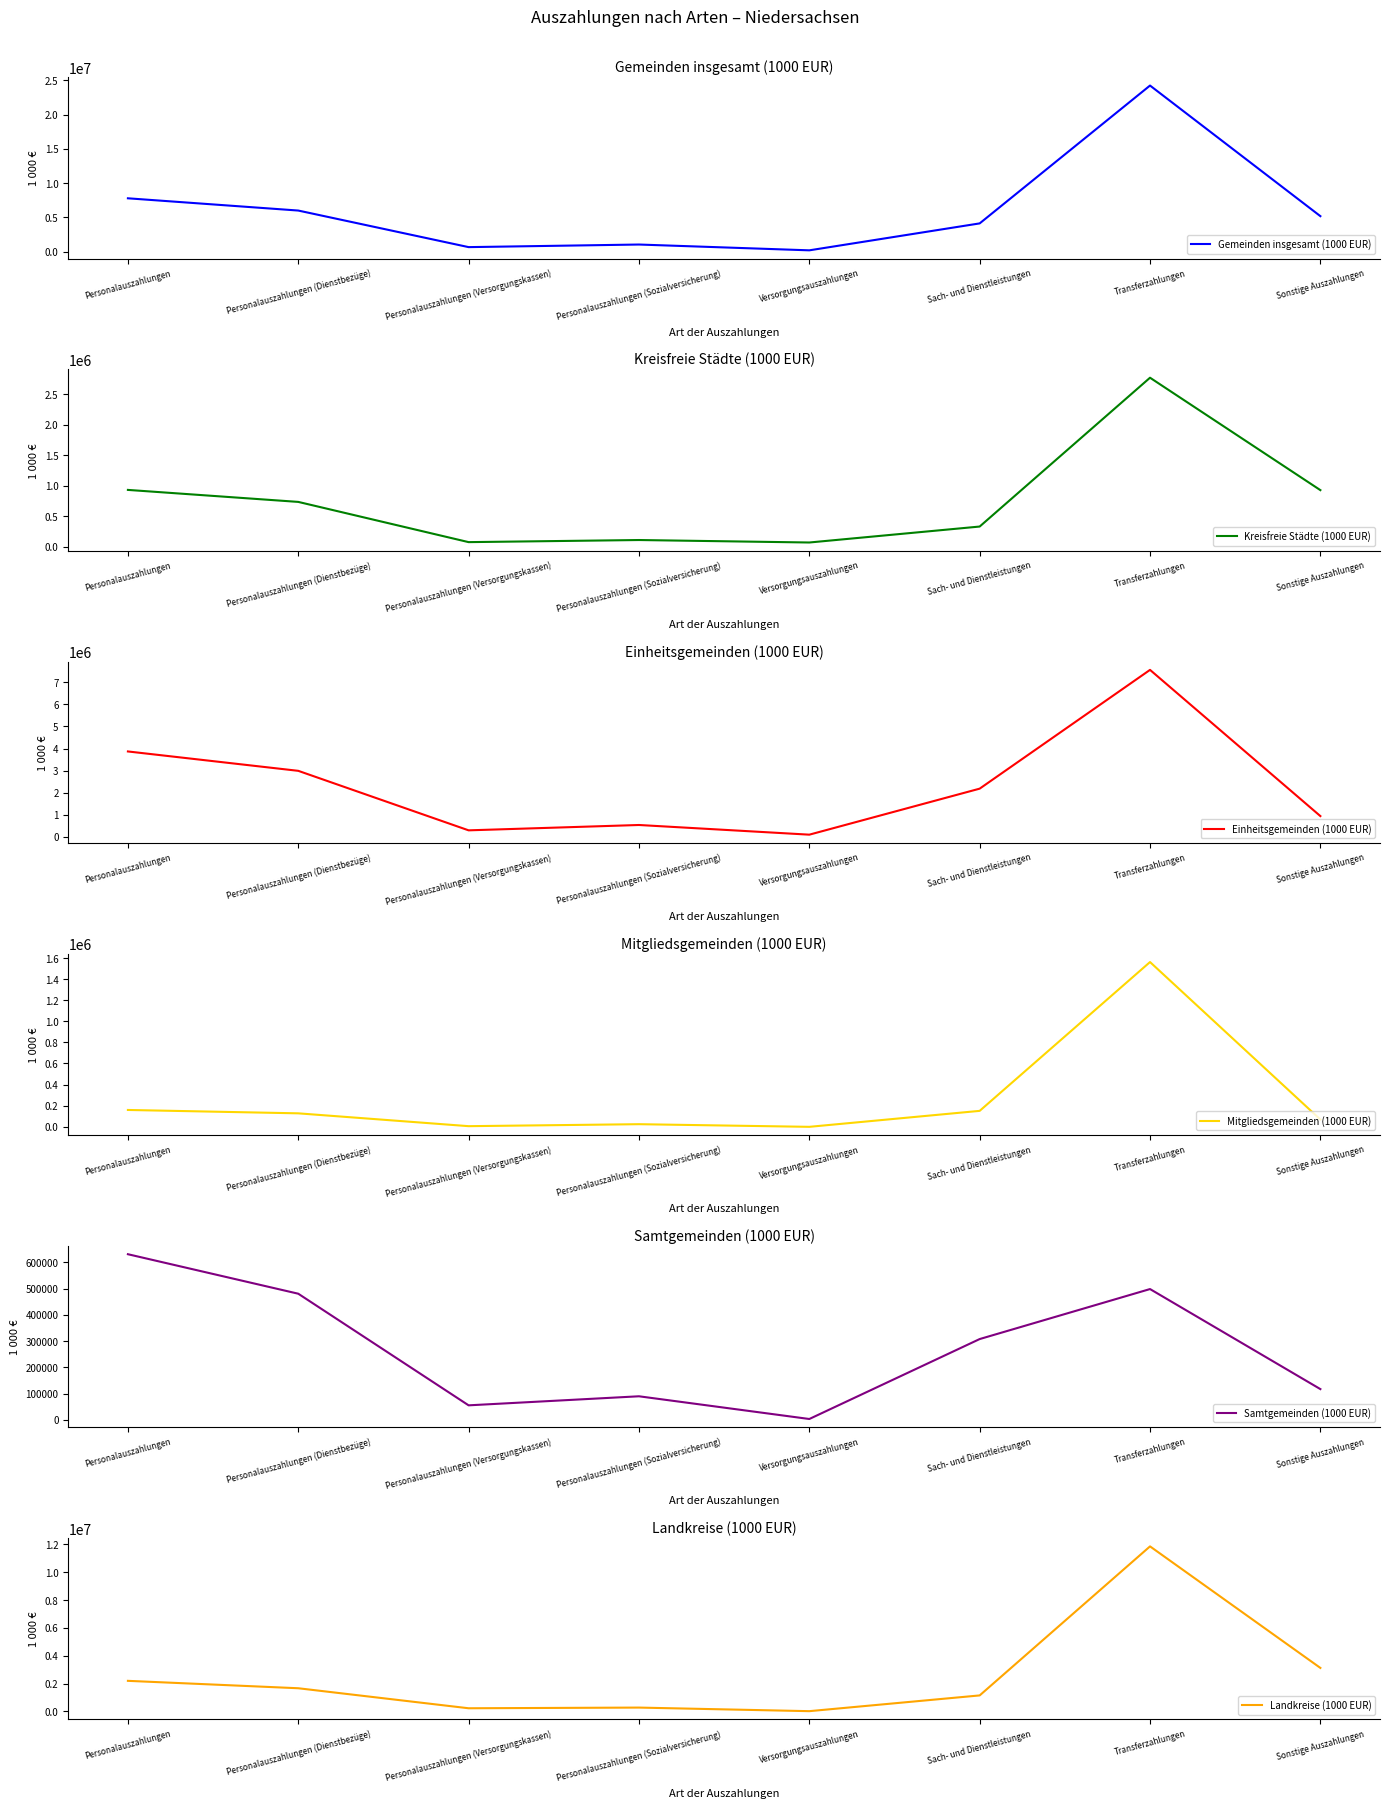

What is the maximum value shown in the chart?

24243699